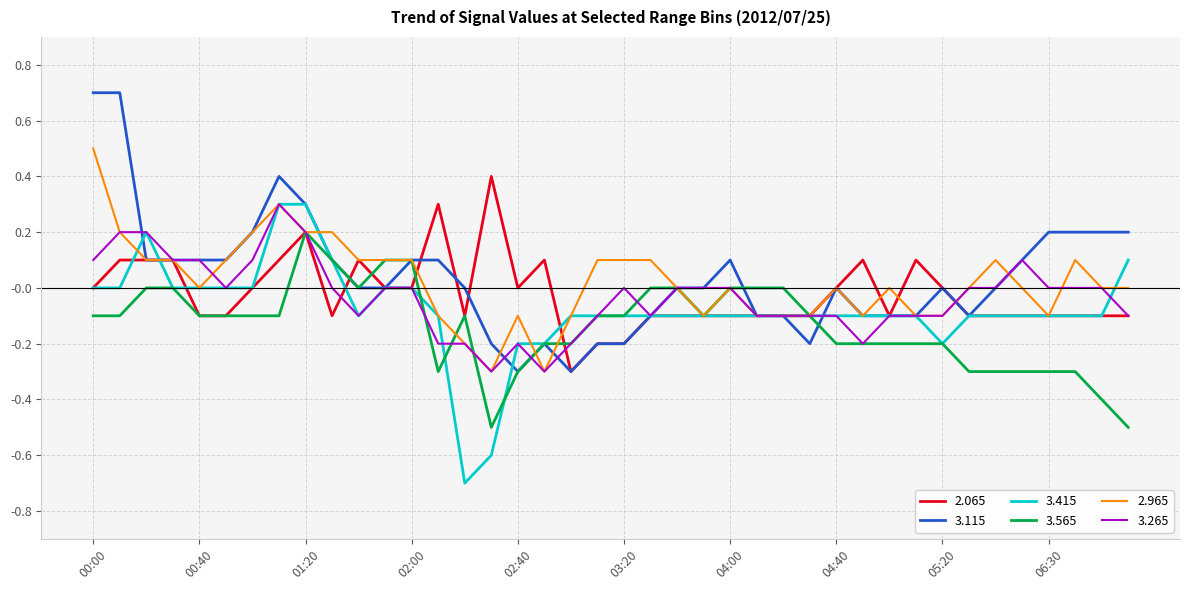

What is the difference between the second highest and second lowest values in the 2.065 series?

0.5